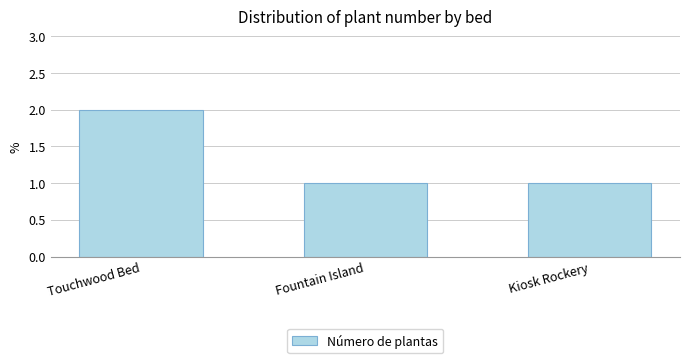

How many categories are shown in the chart?

3